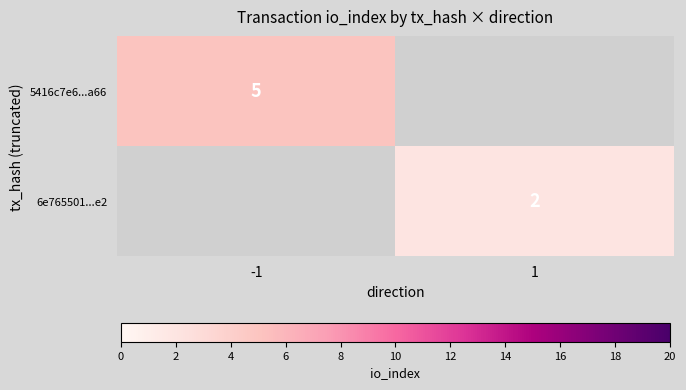

At which category does the chart reach its peak across all series?

-1